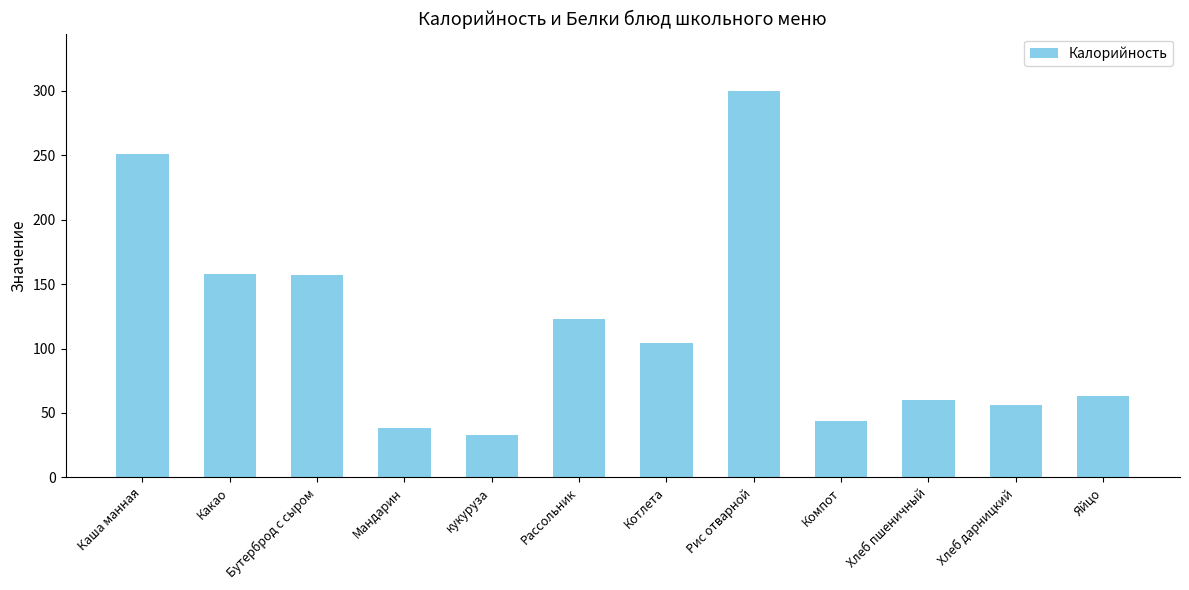

Which has a higher value, Компот or Хлеб пшеничный?

Хлеб пшеничный